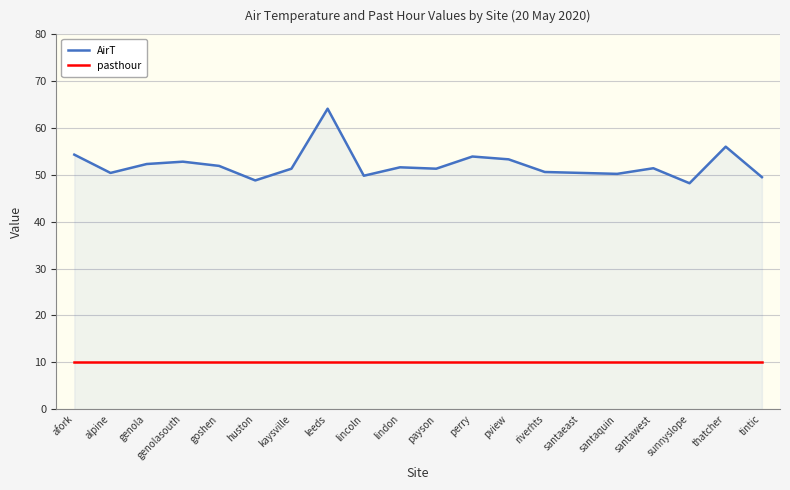

What are all the series names shown in the legend?

AirT, pasthour